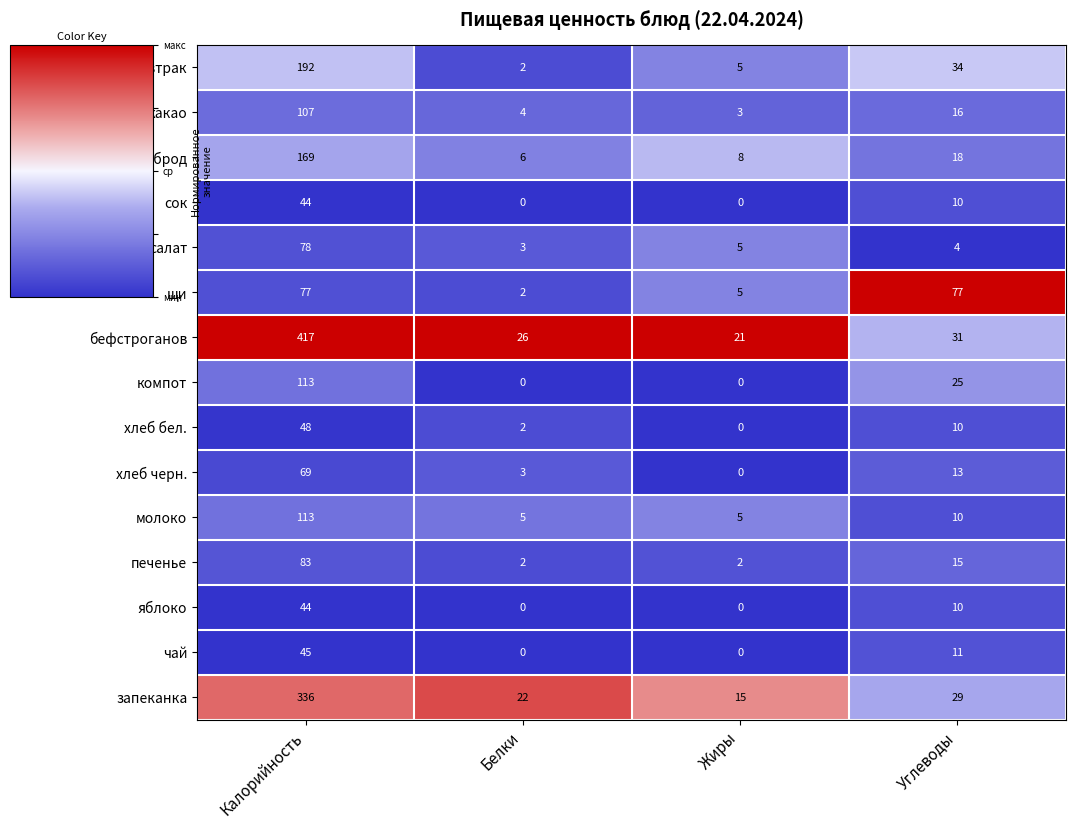

True or false: запеканка has a value of 15 at Жиры.

True